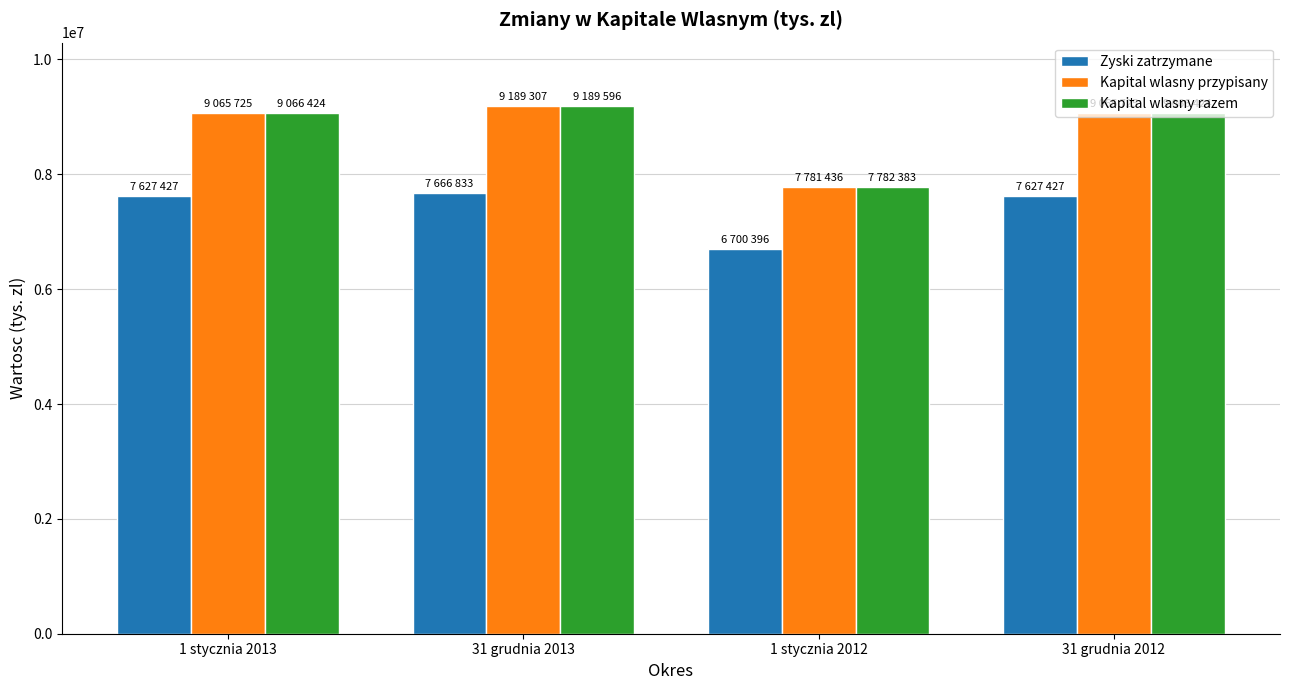

At which category is the sum across all series the highest?

31 grudnia 2013